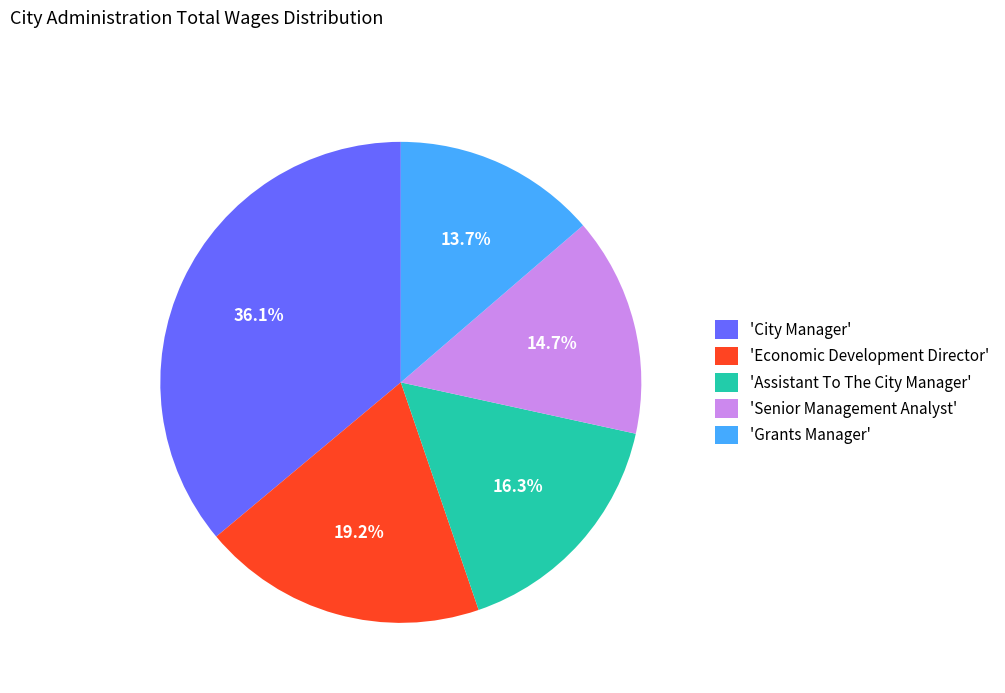

What is the largest slice in the pie chart?

'City Manager'